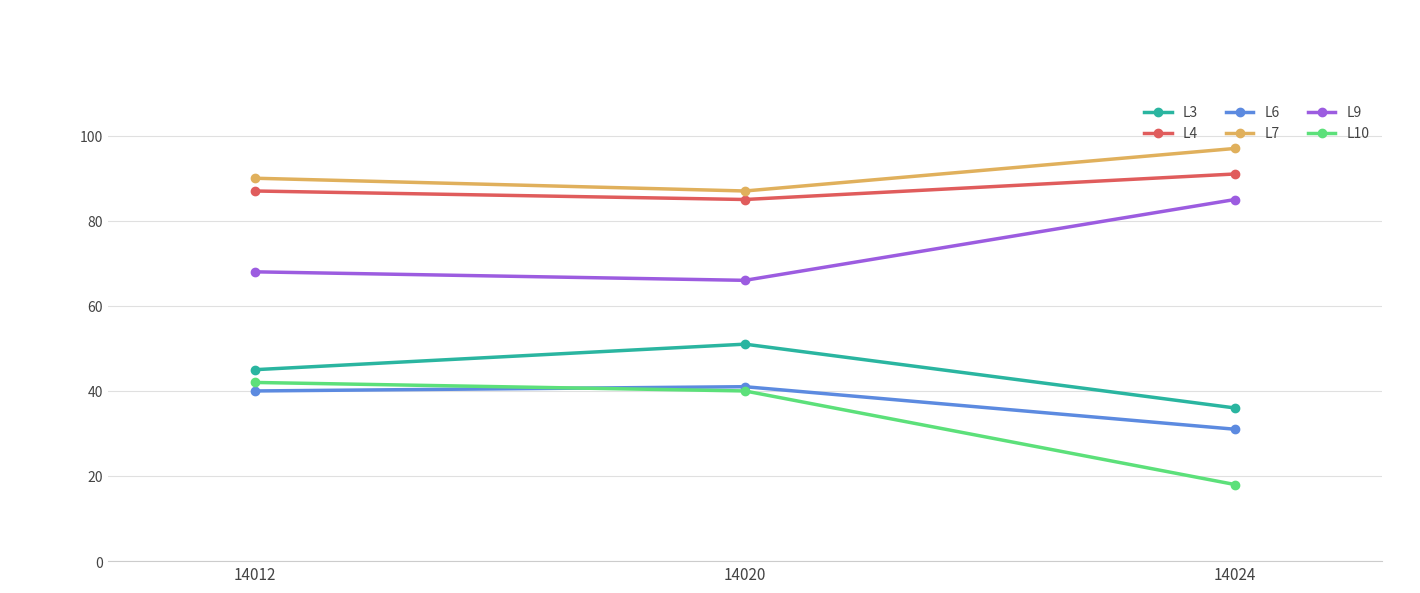

List the labels in order of L10 value, smallest first.

14024, 14020, 14012